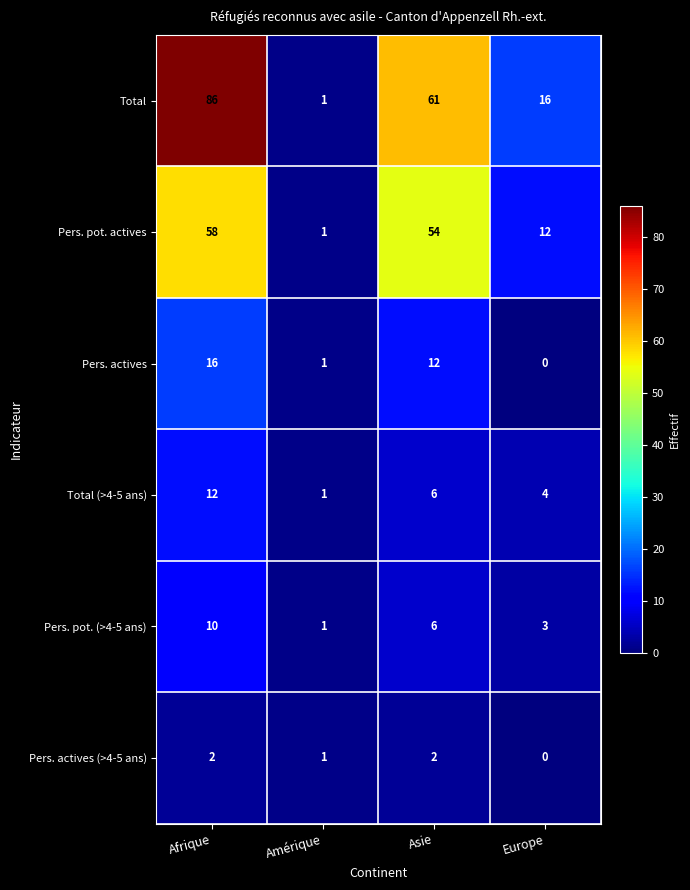

What is the difference between the highest and lowest values at Europe?

16